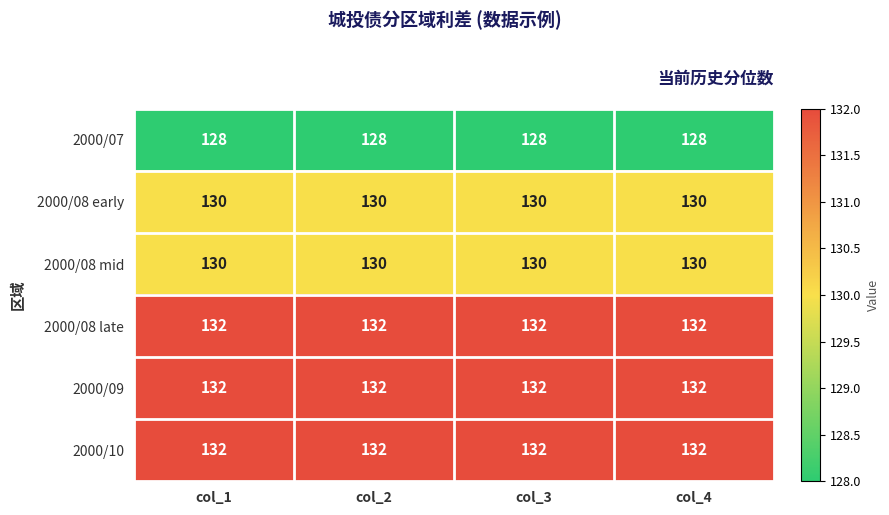

Is it true that 2000/08 early equals 64 at col_2?

False